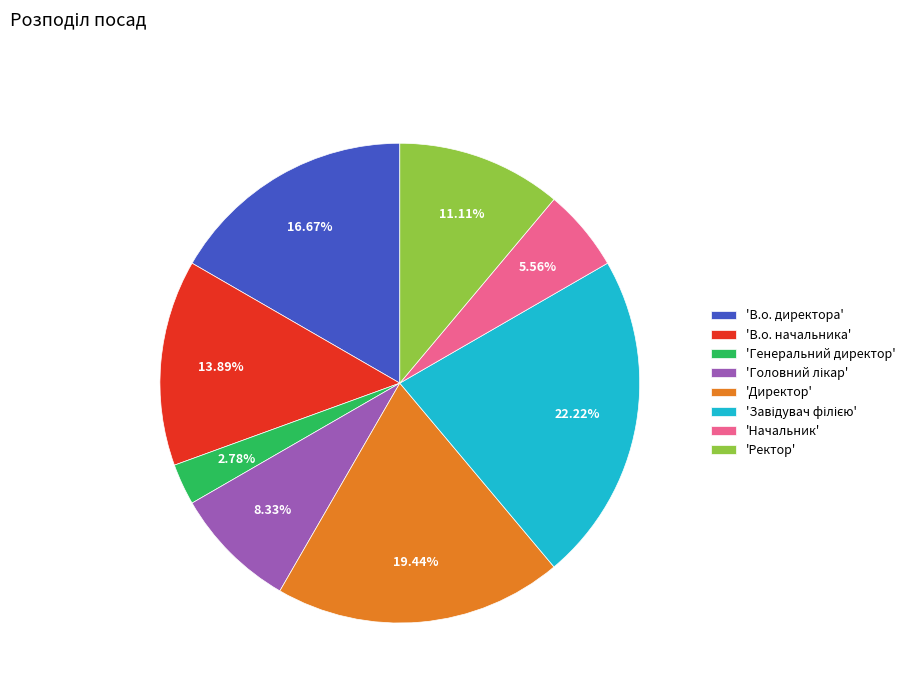

Is there any slice that represents more than half of the pie?

No